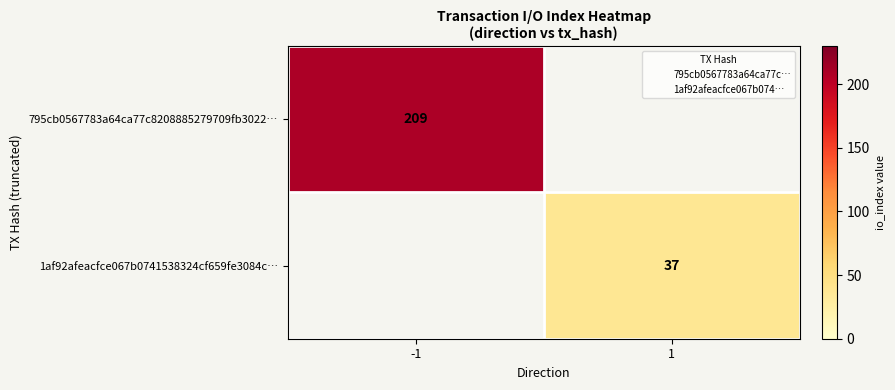

List the labels in order of 1af92afeacfce067b0741538324cf659fe3084c… value, smallest first.

-1, 1